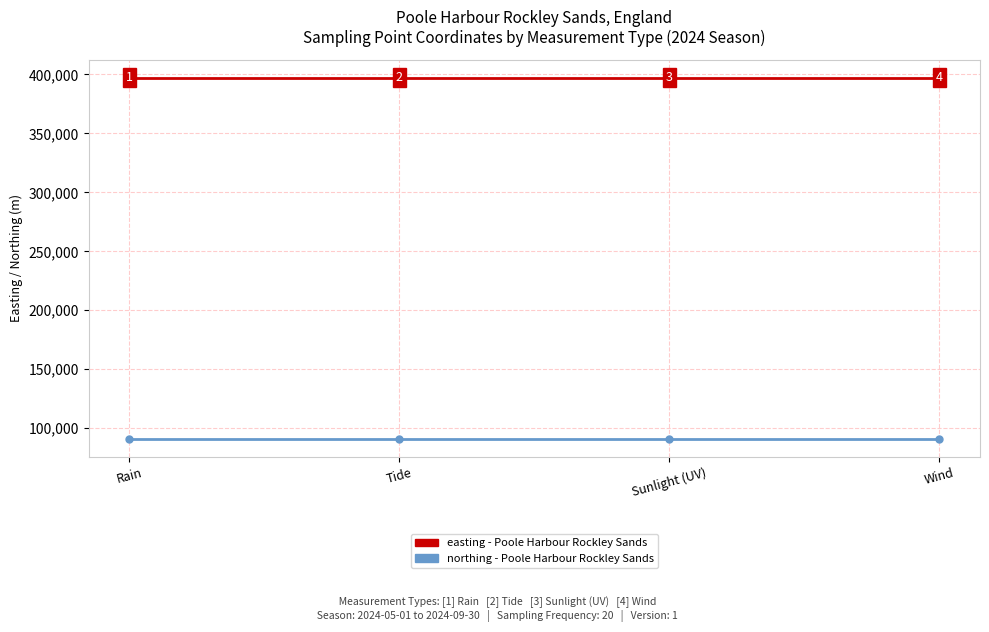

How many lines are shown in the chart?

2